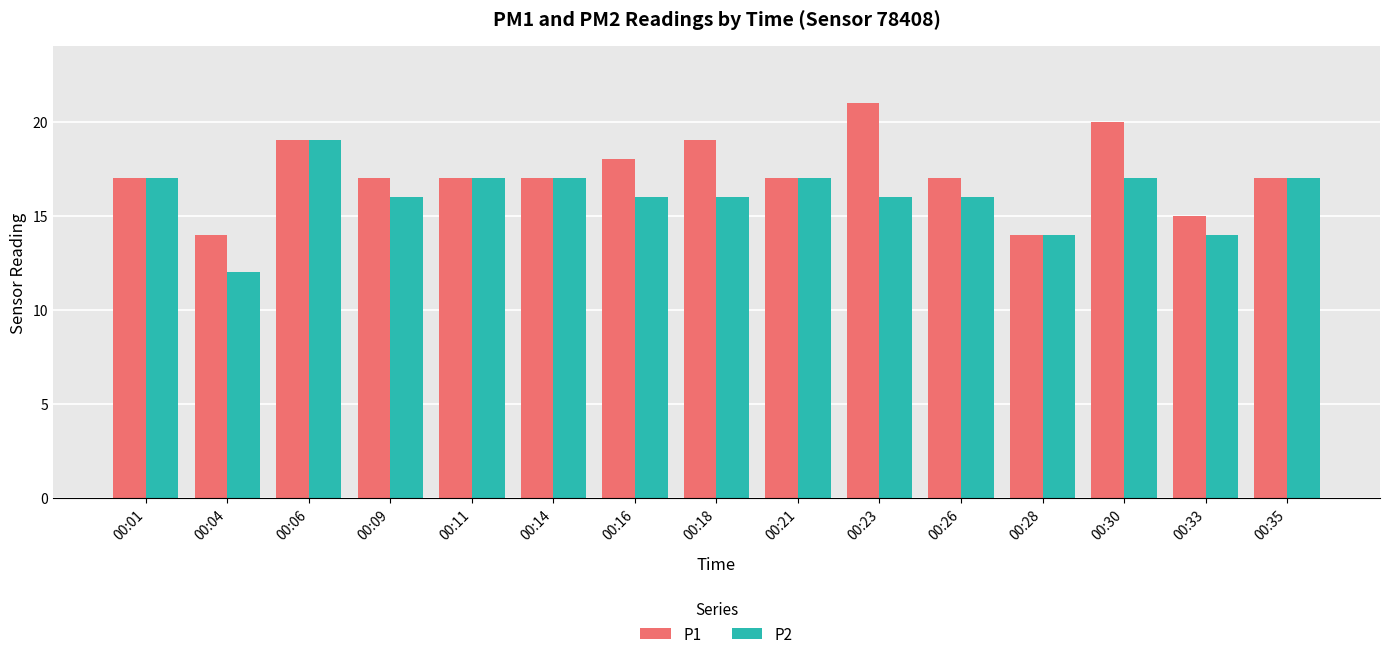

What is the sum of all P2 values?

241